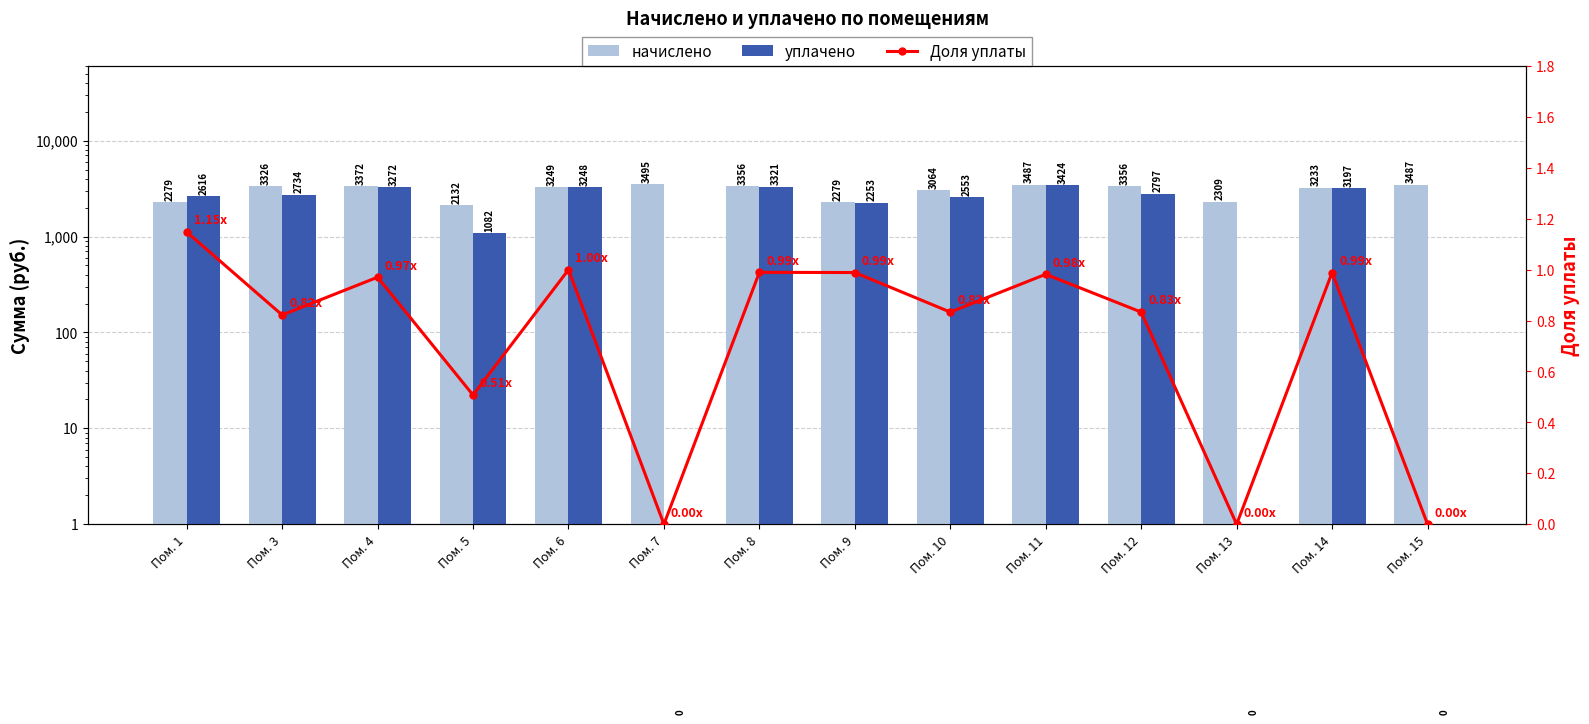

Reading left to right, list all the values displayed in this chart.

начислено: Пом. 1=2278.6	Пом. 3=3325.6	Пом. 4=3371.7	Пом. 5=2132.3	Пом. 6=3248.6	Пом. 7=3494.9	Пом. 8=3356.3	Пом. 9=2278.6	Пом. 10=3063.8	Пом. 11=3487.2	Пом. 12=3356.3	Пом. 13=2309.4	Пом. 14=3233.2	Пом. 15=3487.2
уплачено: Пом. 1=2615.8	Пом. 3=2733.7	Пом. 4=3271.7	Пом. 5=1082.1	Пом. 6=3247.6	Пом. 7=0.0	Пом. 8=3321.3	Пом. 9=2252.9	Пом. 10=2553.2	Пом. 11=3423.9	Пом. 12=2796.9	Пом. 13=0.0	Пом. 14=3196.6	Пом. 15=0.0
Доля уплаты: Пом. 1=1.1	Пом. 3=0.8	Пом. 4=1.0	Пом. 5=0.5	Пом. 6=1.0	Пом. 7=0.0	Пом. 8=1.0	Пом. 9=1.0	Пом. 10=0.8	Пом. 11=1.0	Пом. 12=0.8	Пом. 13=0.0	Пом. 14=1.0	Пом. 15=0.0